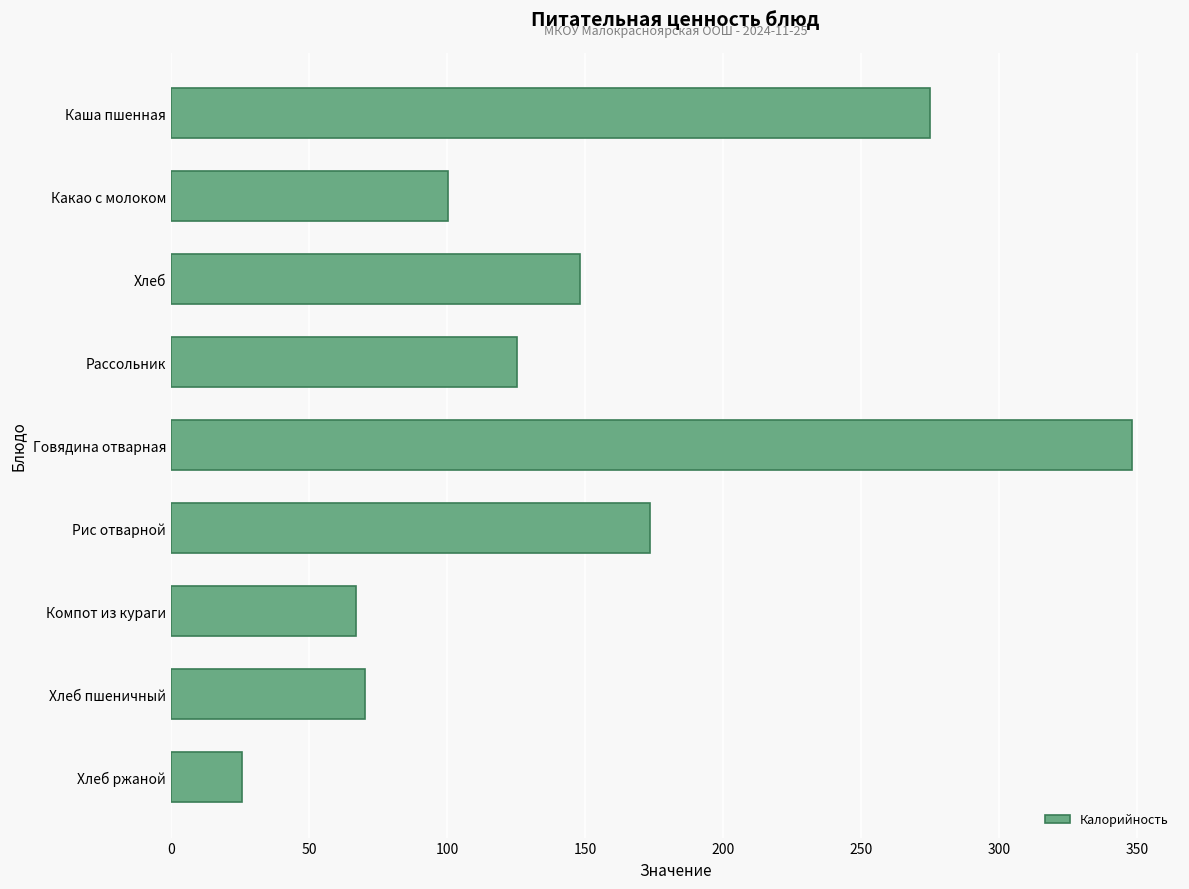

What is the difference between the maximum and minimum values?

322.6